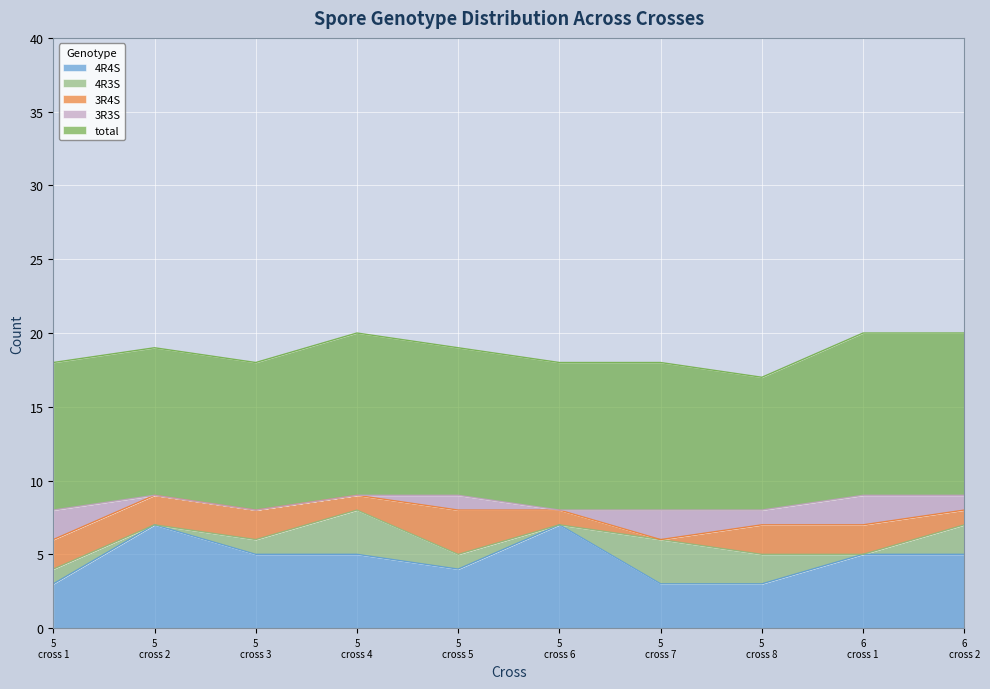

The 3R4S series shows 1 at DY47926 cross 2. True or false?

False